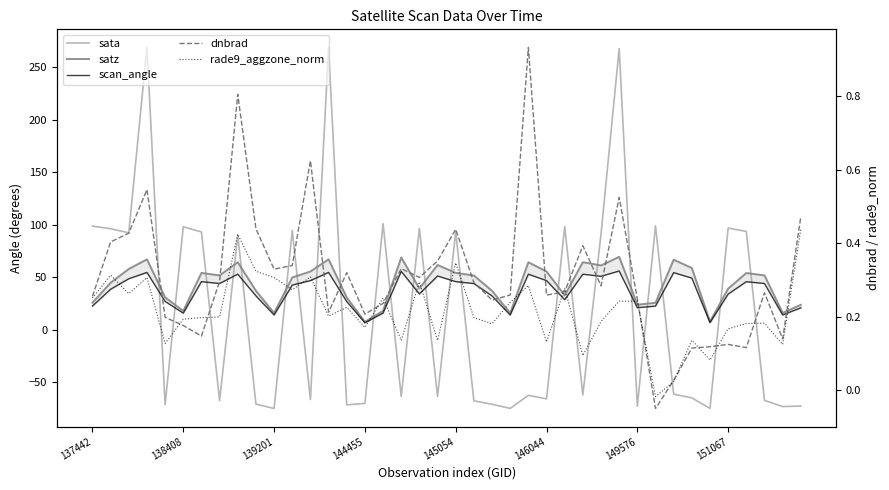

Is it true that dnbrad equals 0.6 at 12?

True